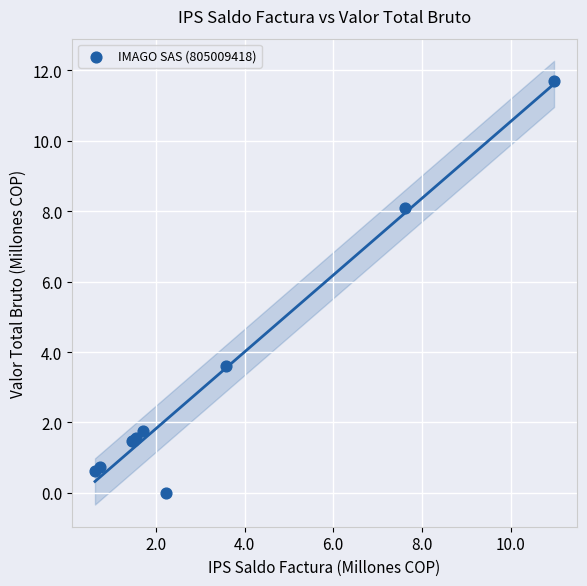

What Y value in the scatter plot is closest to 5?

3.6